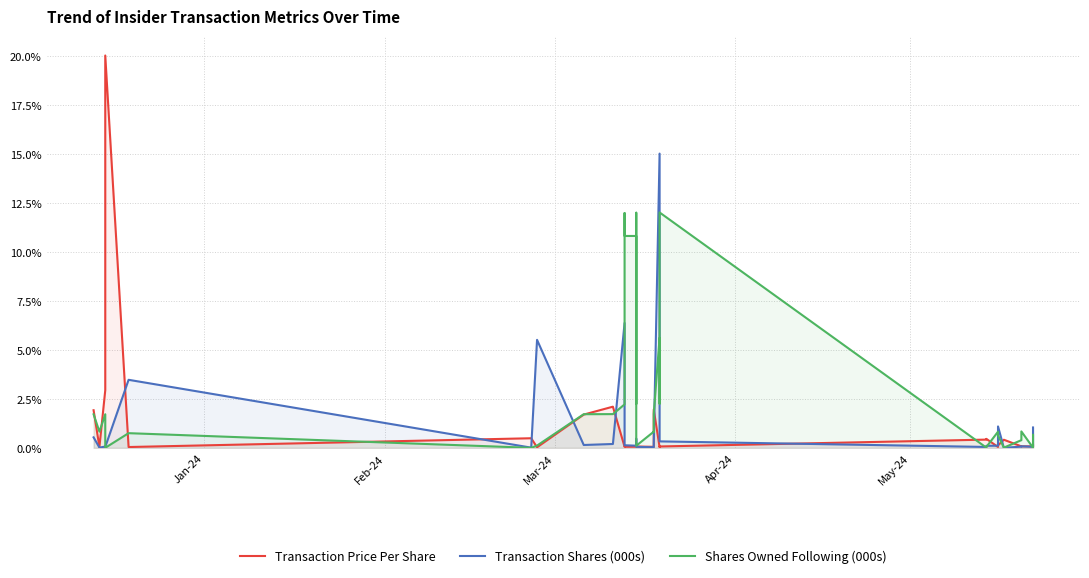

How many categories are shown in the chart?

35